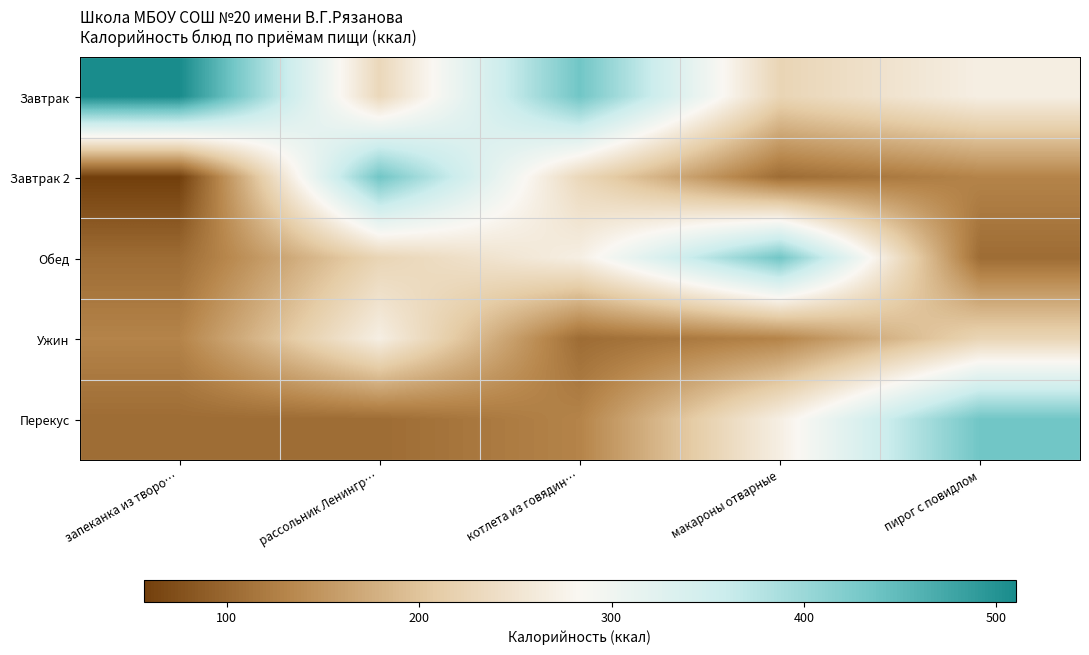

List the series in order of their peak value, highest first.

Завтрак, Завтрак 2, Обед, Перекус, Ужин